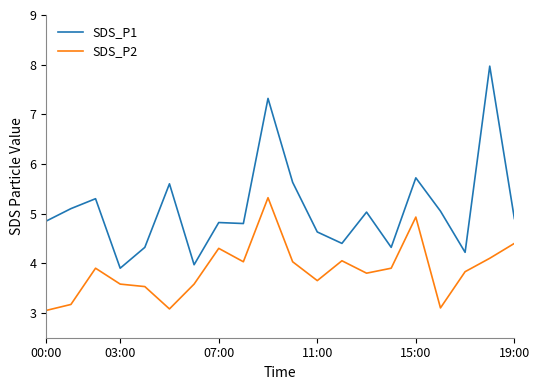

What are all the series names shown in the legend?

SDS_P1, SDS_P2